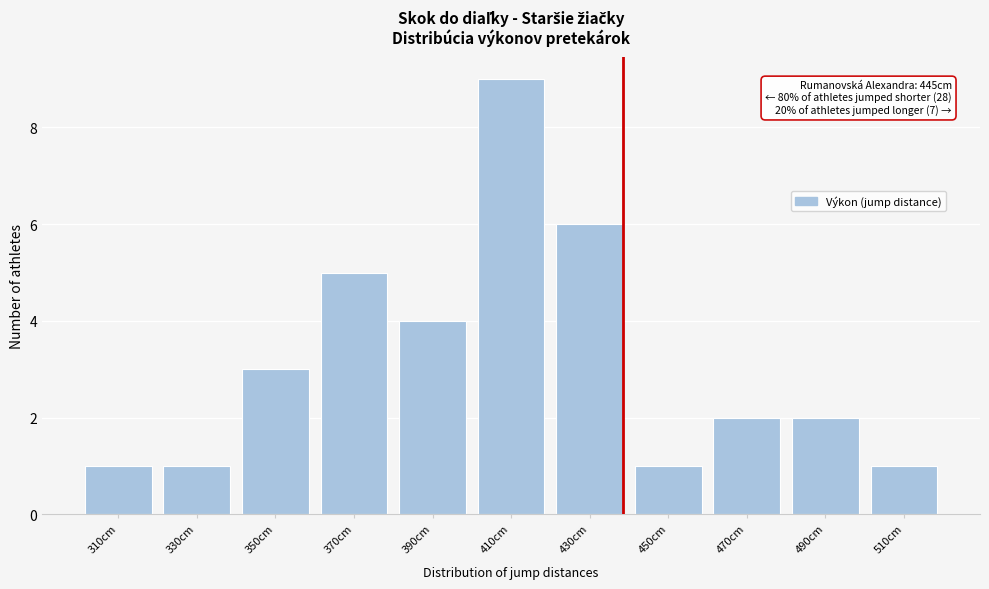

Reading left to right, extract all data points from this chart.

310cm=1	330cm=1	350cm=3	370cm=5	390cm=4	410cm=9	430cm=6	450cm=1	470cm=2	490cm=2	510cm=1